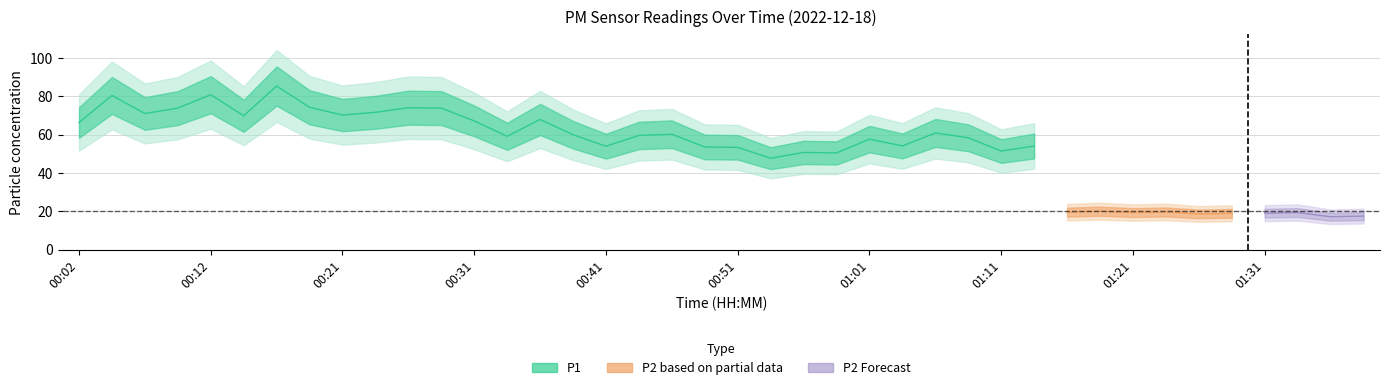

True or false: P1 and P2 intersect in this chart.

False